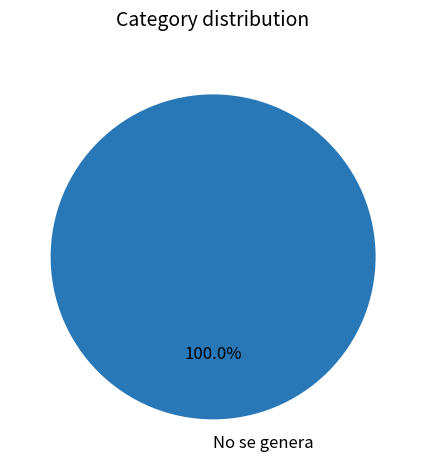

Rank the categories by value from lowest to highest.

No se genera